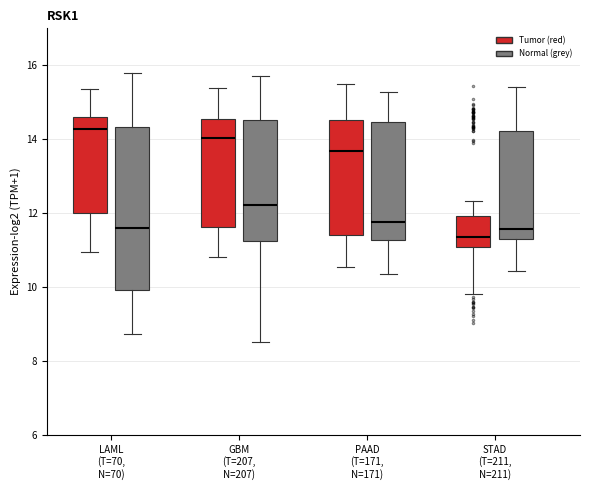

Comparing the boxes themselves (not the whiskers), which one is the tallest?

LAML (T=70, N=70) (Normal (grey))